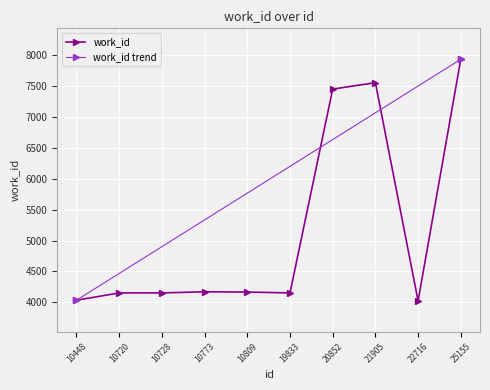

What is the difference between the values at 20852 and 10773?

3276